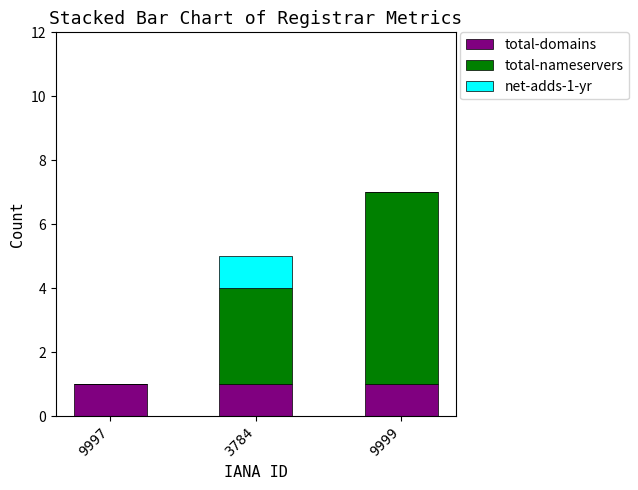

At which category is the sum across all series the highest?

9999